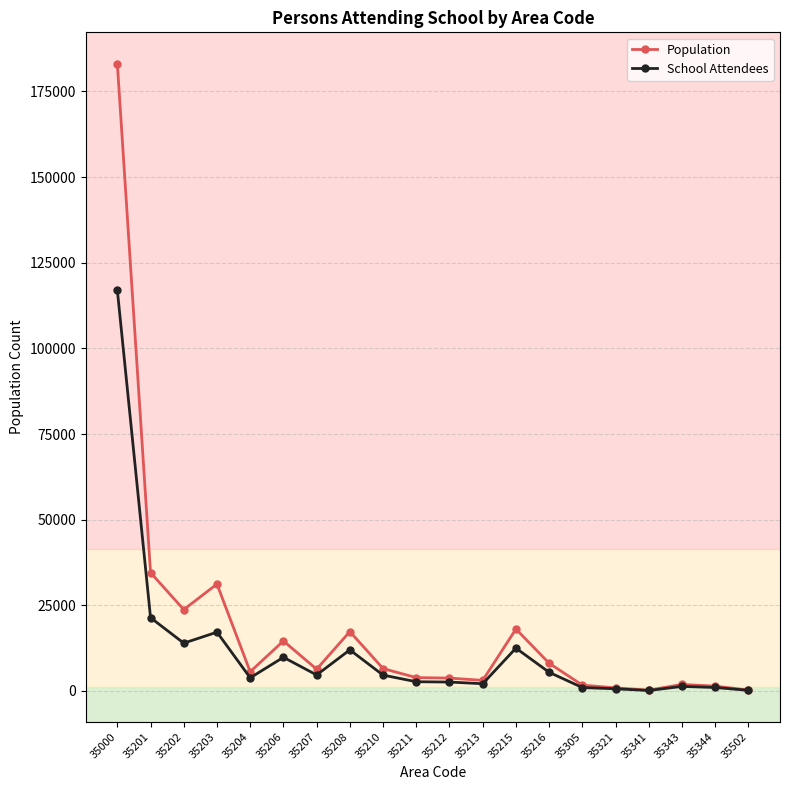

Count the number of categories in the chart.

20